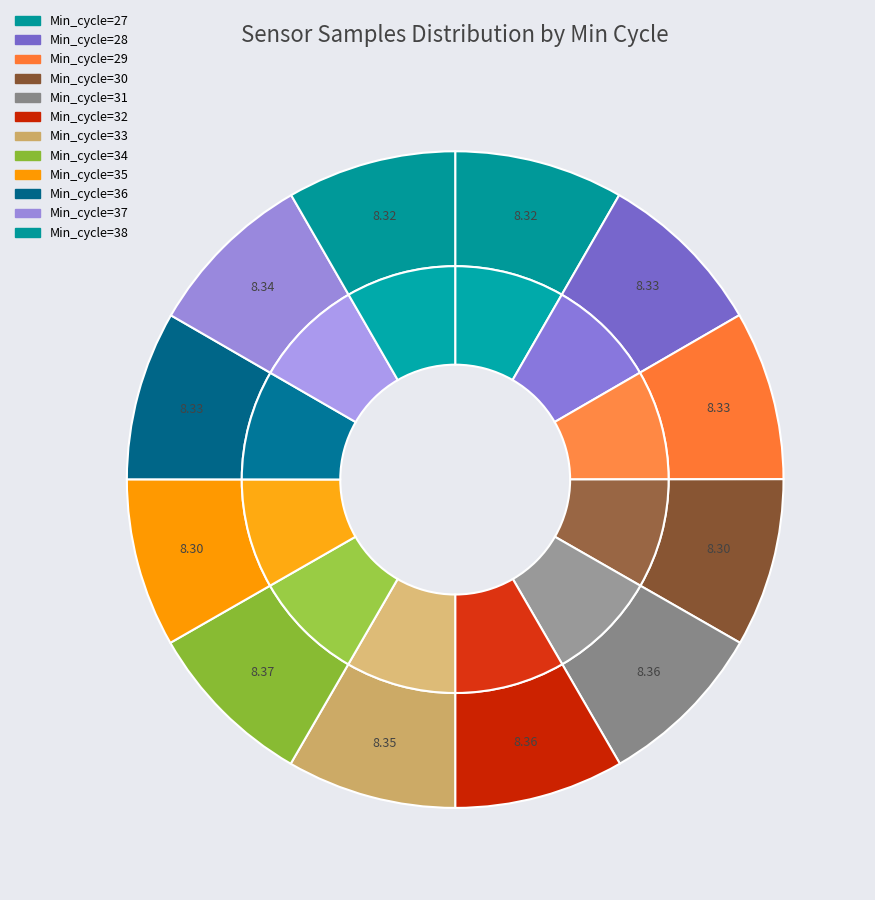

Rank the categories by value from lowest to highest.

35, 30, 27, 38, 36, 28, 29, 37, 33, 31, 32, 34